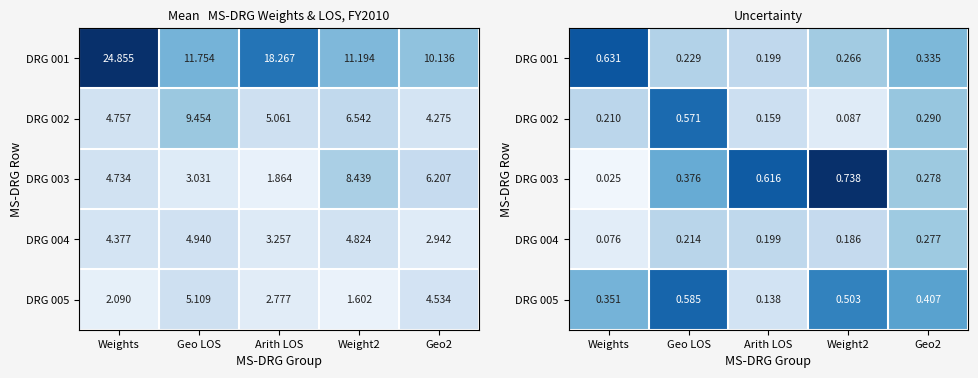

What is the difference between the highest and lowest values at Geo2?

0.1